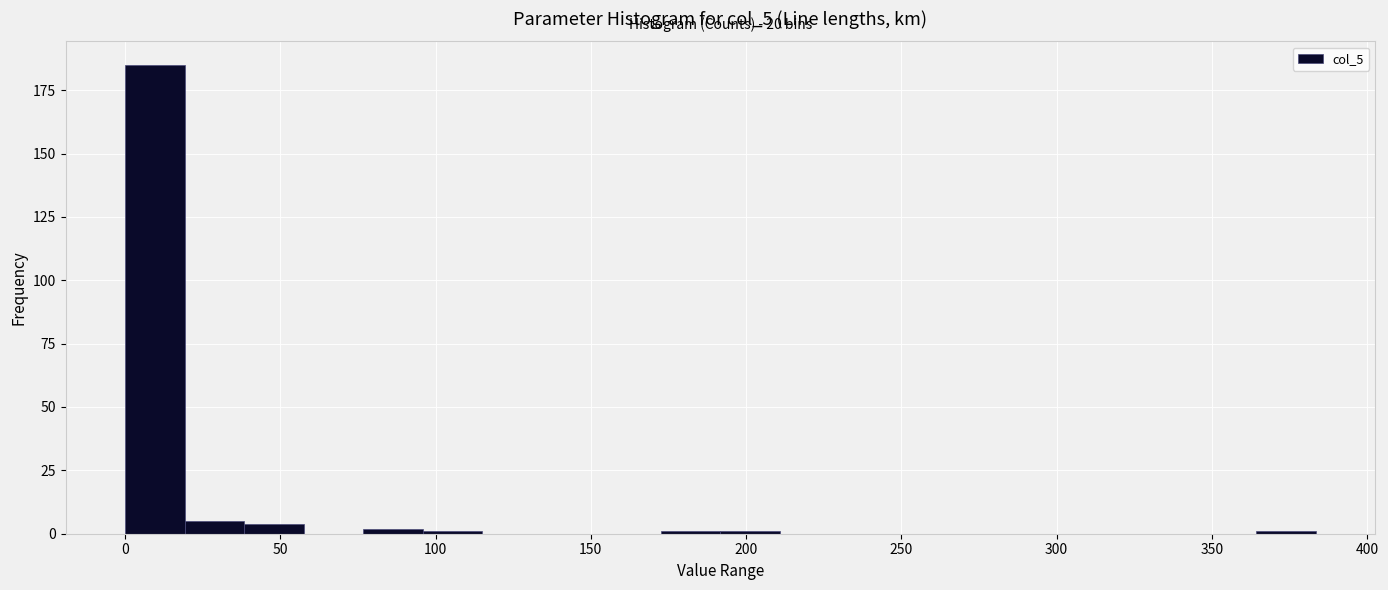

Read against the x-axis, roughly where is the centre of the tallest bar?

10